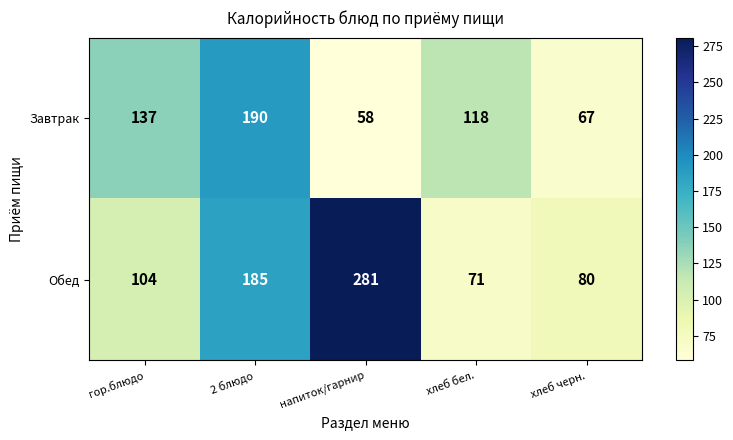

Rank the series at гор.блюдо from highest to lowest value.

Завтрак, Обед